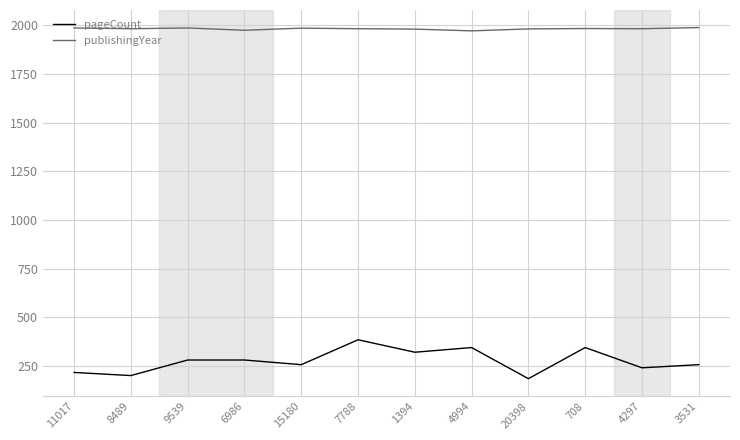

What is the maximum value for pageCount?

384